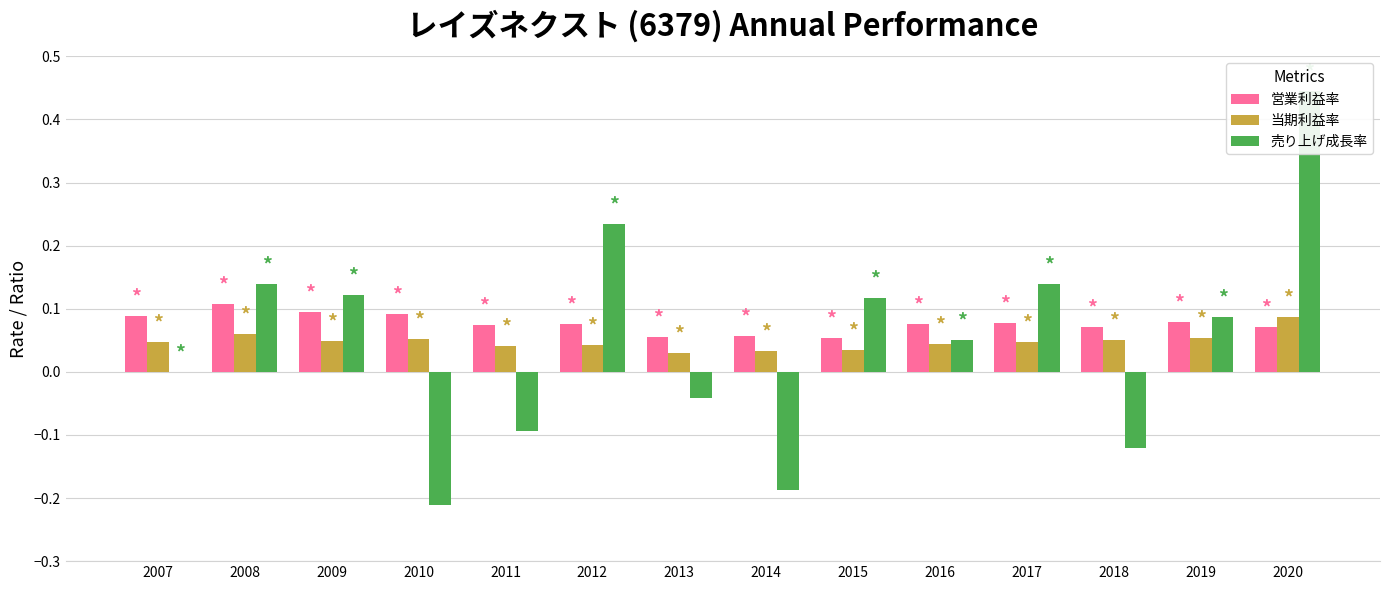

Reading left to right, extract all data points from this chart.

営業利益率: 0.1	0.1	0.1	0.1	0.1	0.1	0.1	0.1	0.1	0.1	0.1	0.1	0.1	0.1
当期利益率: 0.0	0.1	0.0	0.1	0.0	0.0	0.0	0.0	0.0	0.0	0.0	0.0	0.1	0.1
売り上げ成長率: 0.0	0.1	0.1	-0.2	-0.1	0.2	-0.0	-0.2	0.1	0.0	0.1	-0.1	0.1	0.4